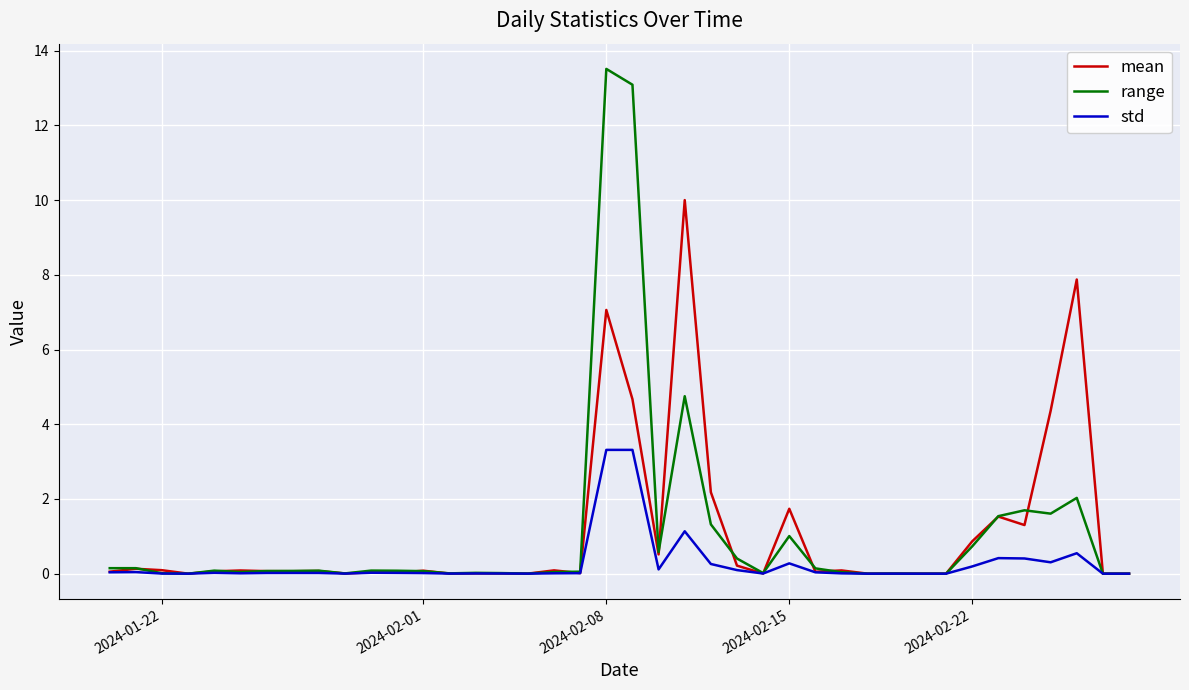

What is the average value of the range series?

1.1